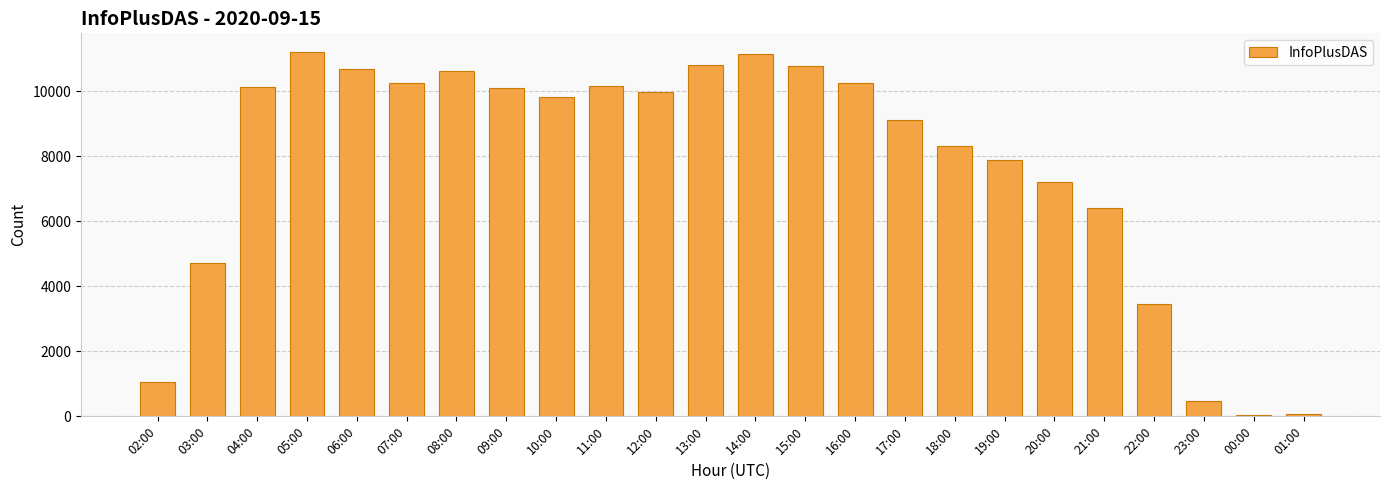

At which label is the value closest to 5633?

21:00